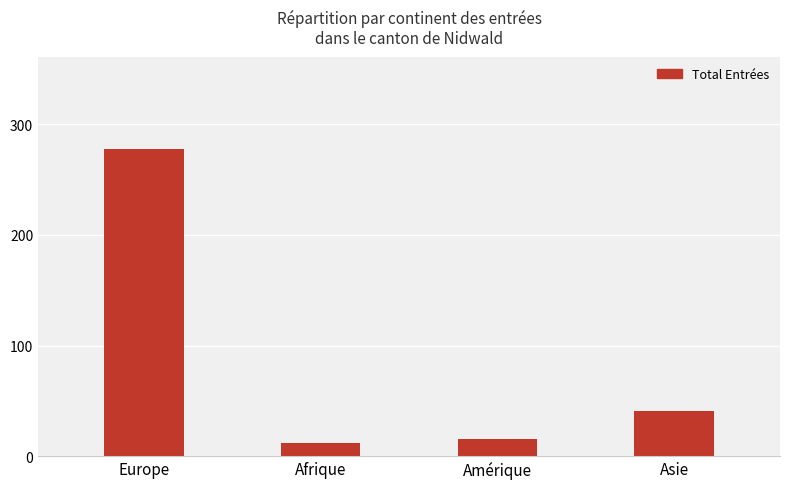

The chart shows a value of 82 at Europe. True or false?

False